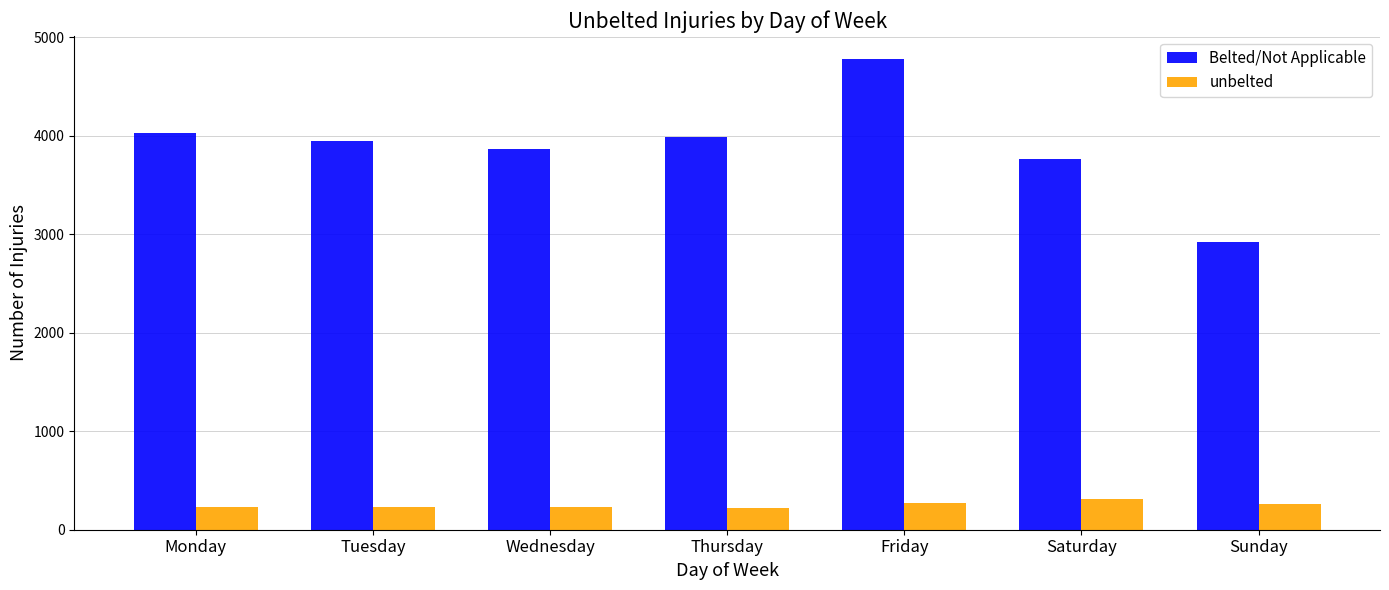

What are all the series names shown in the legend?

Belted/Not Applicable, unbelted